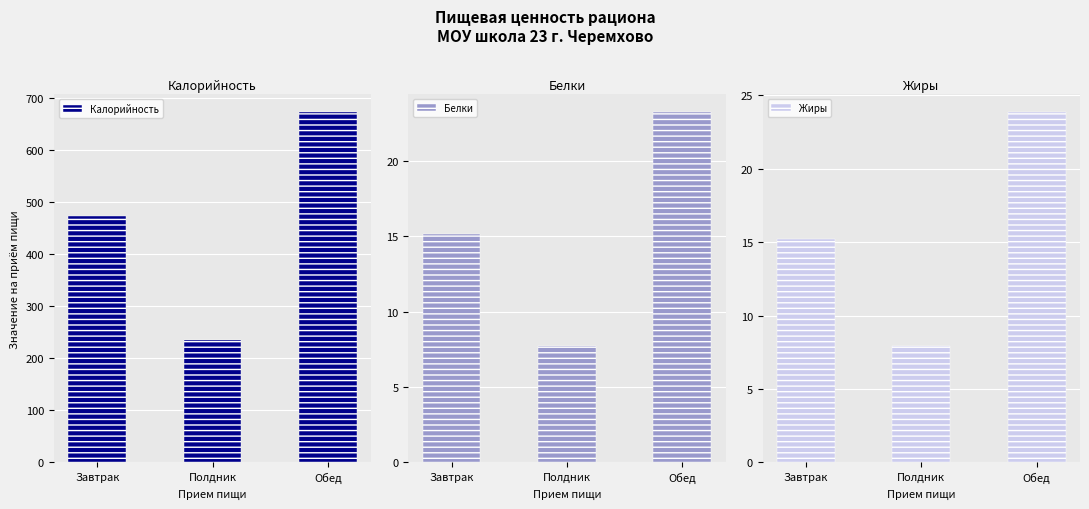

Which series has the largest range (max minus min)?

Калорийность